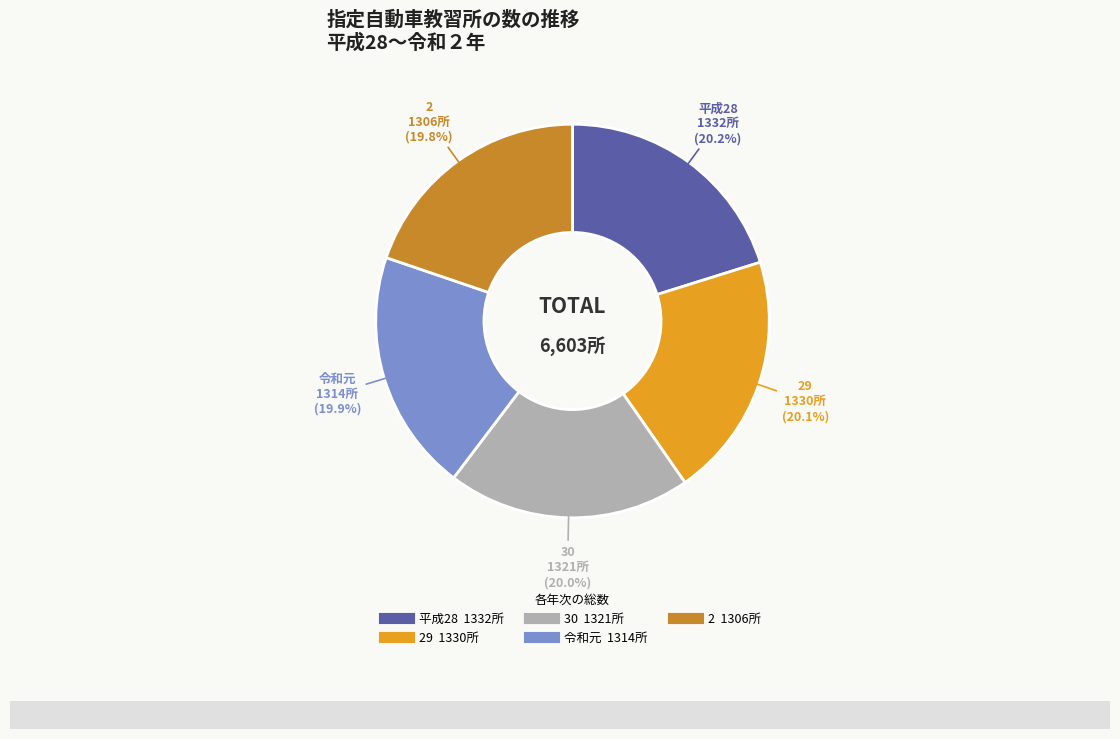

Is there any slice that represents more than half of the pie?

No